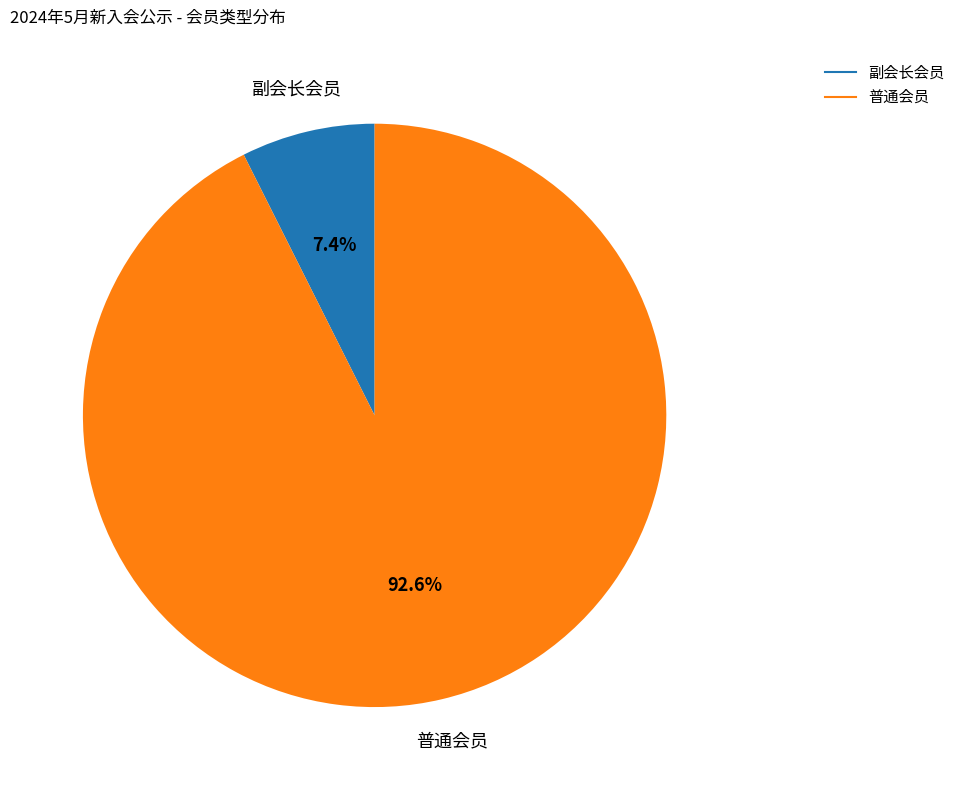

Between 副会长会员 and 普通会员, which is larger?

普通会员